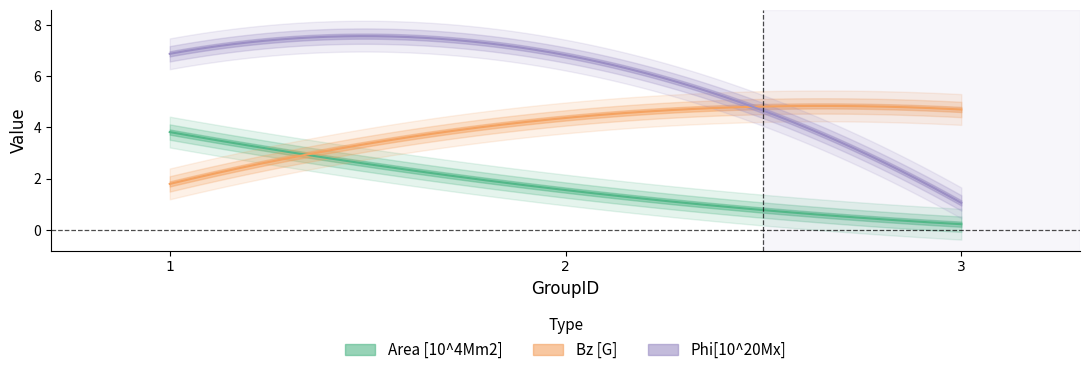

The value of Bz [G] at 3 is 4.7. True or false?

True